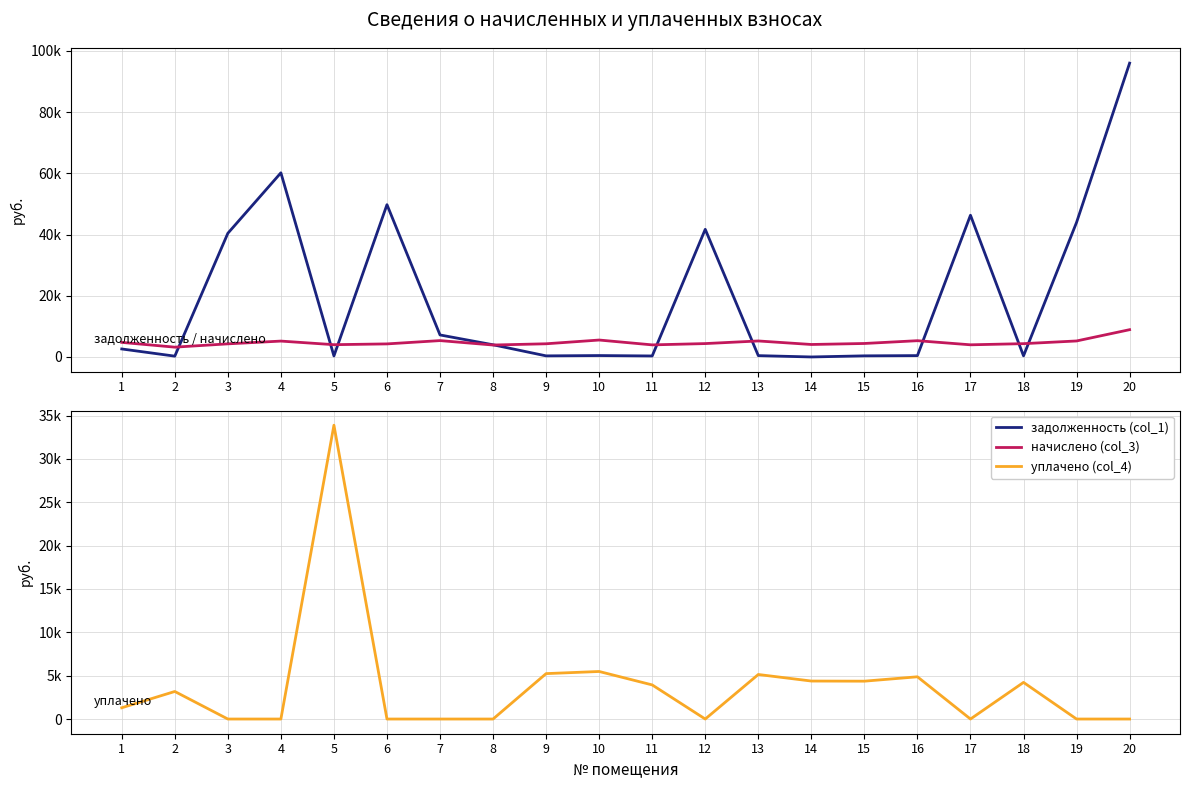

Where does the начислено (col_3) series first go above 4371?

1